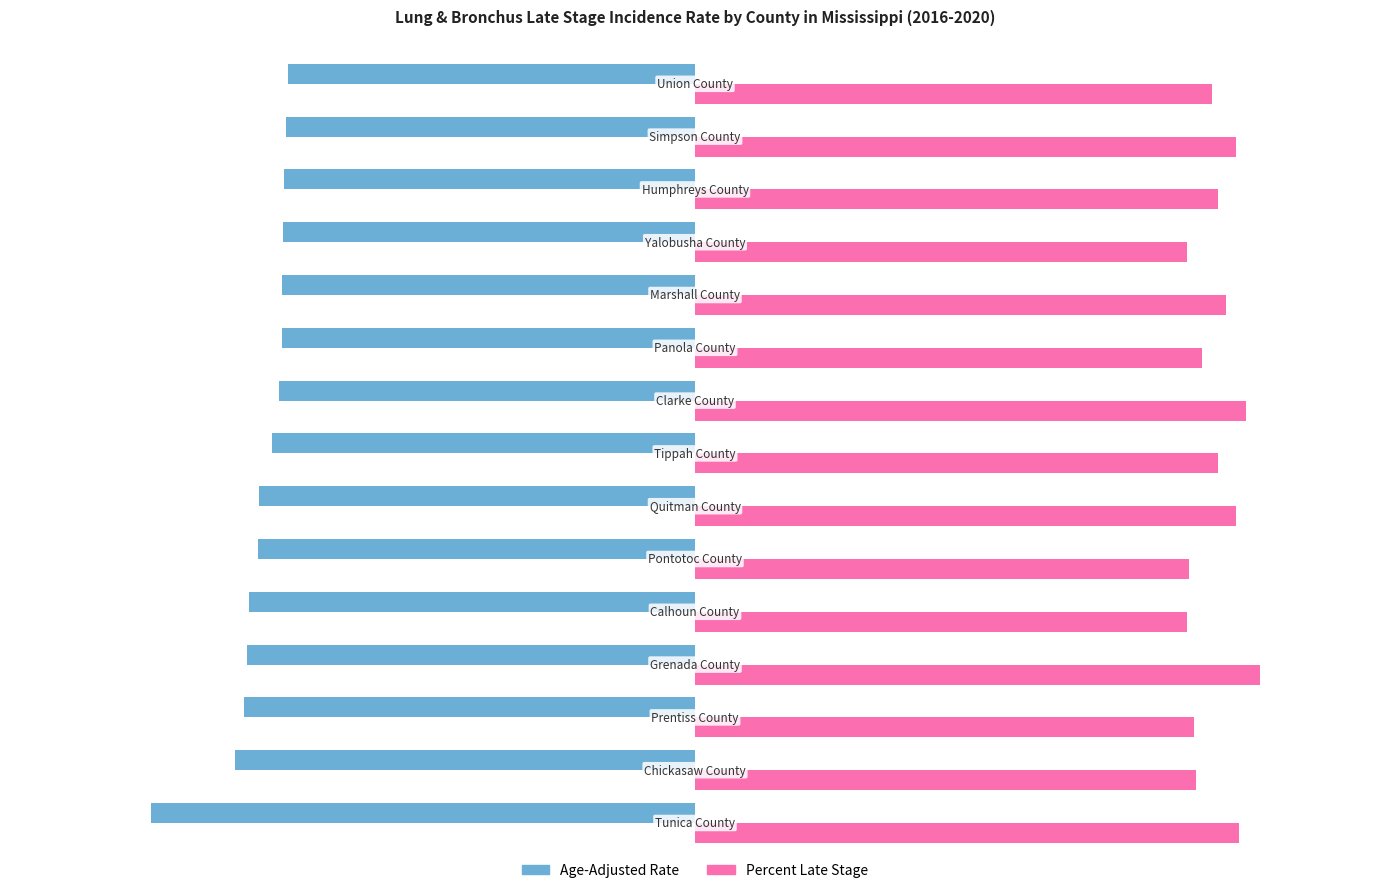

List the series in order of their peak value, lowest first.

Age-Adjusted Rate, Percent Late Stage